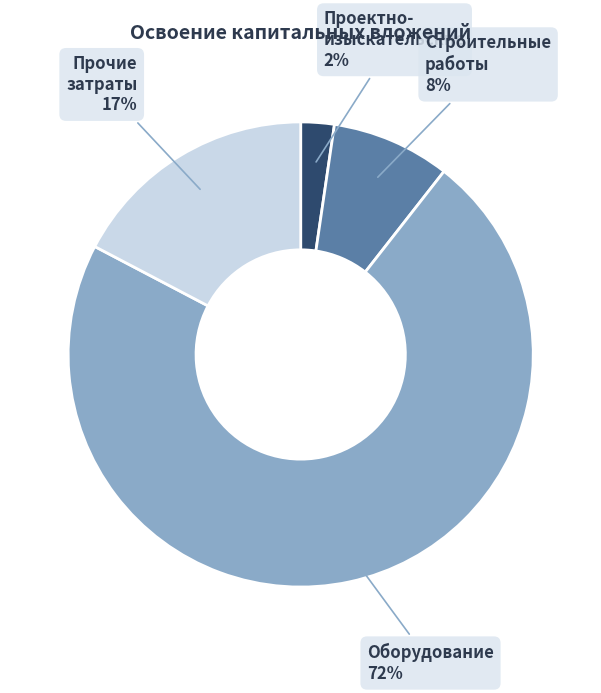

Rank the categories by value from lowest to highest.

Проектно- изыскательские, Строительные работы, Прочие затраты, Оборудование